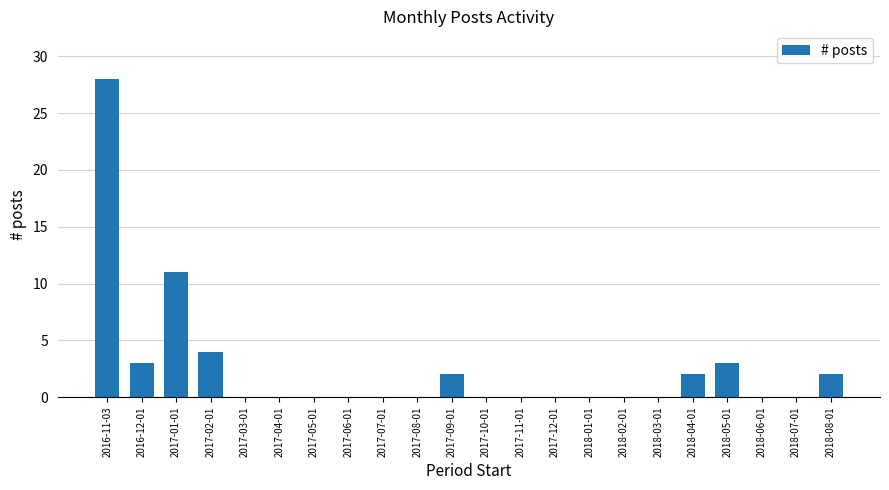

How many categories are shown in the chart?

22